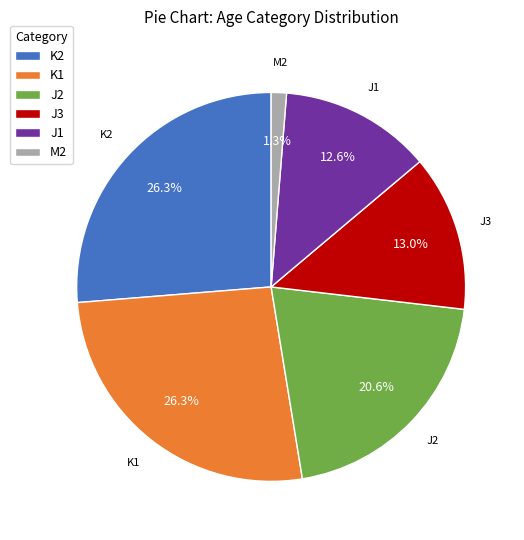

Between K2 and M2, which is larger?

K2